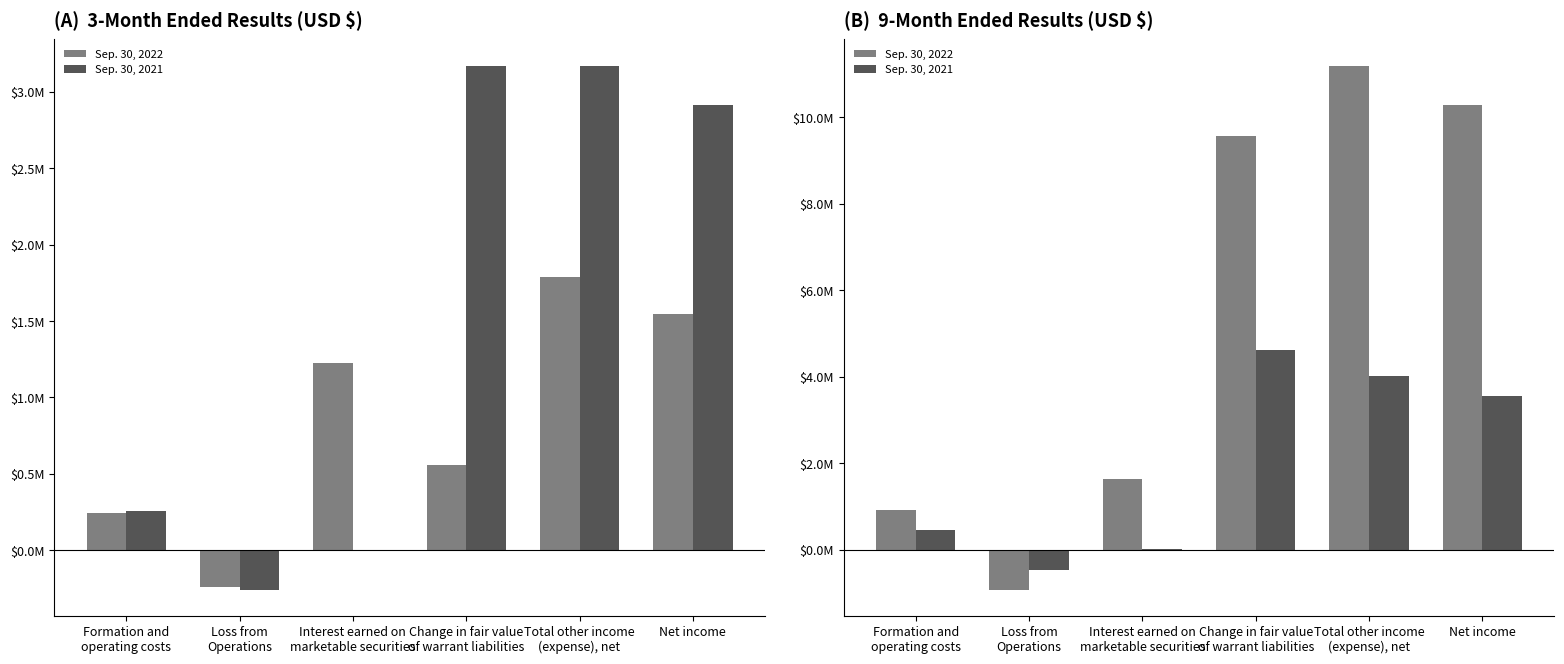

What is the label of the 2nd bar from the right?

Total other income
(expense), net